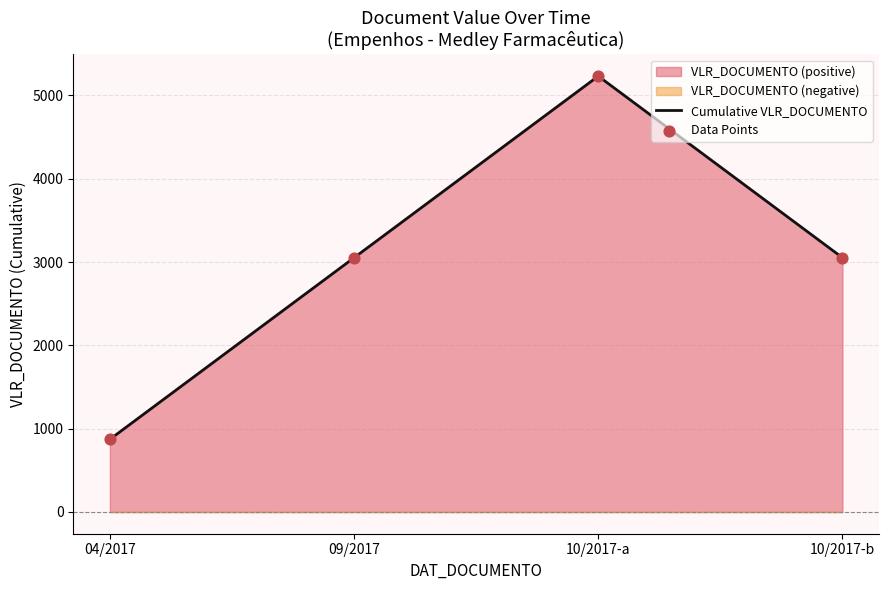

What is the total value across all series at 04/2017?

1744